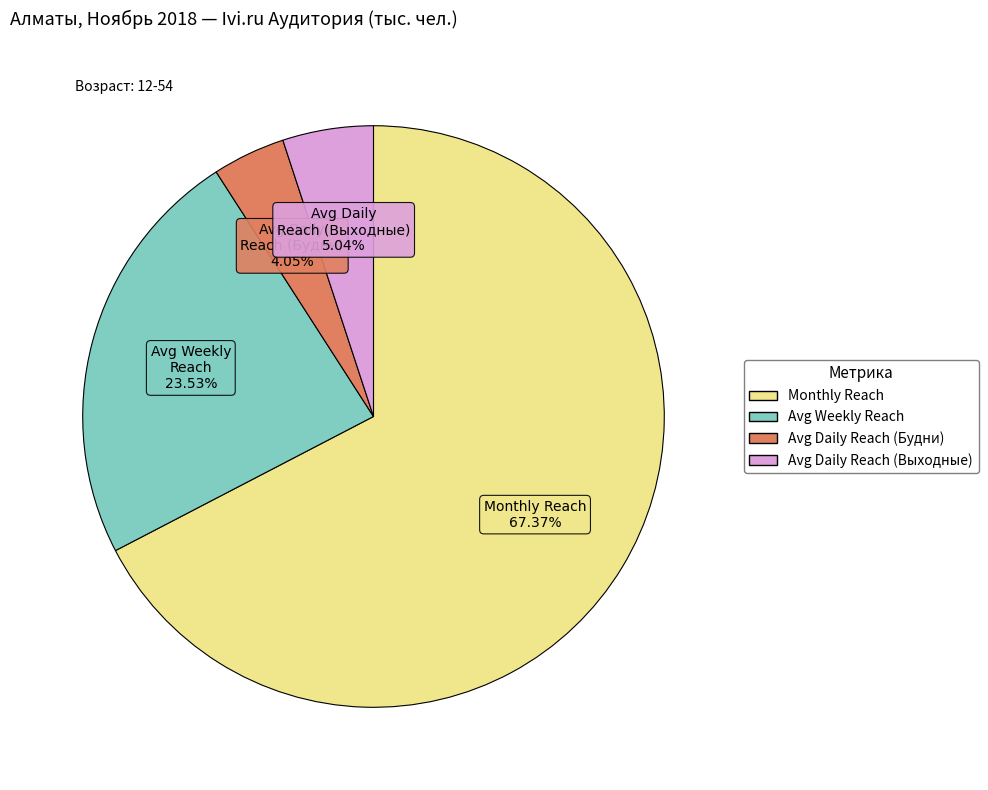

Is Monthly Reach the majority of the pie?

Yes